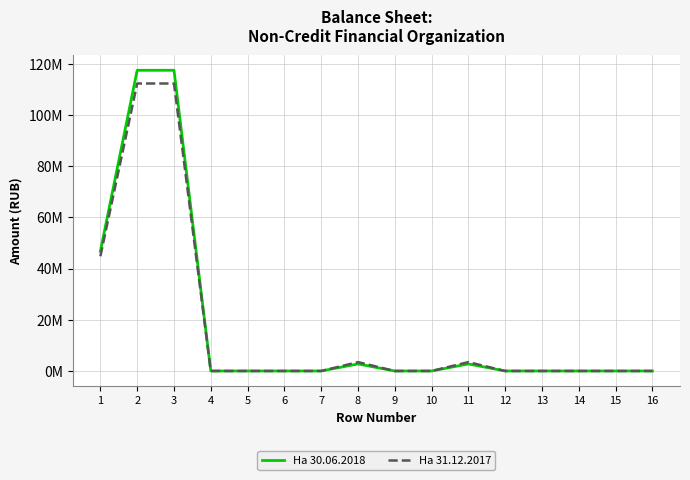

Which series has the largest total across all categories?

На 30.06.2018